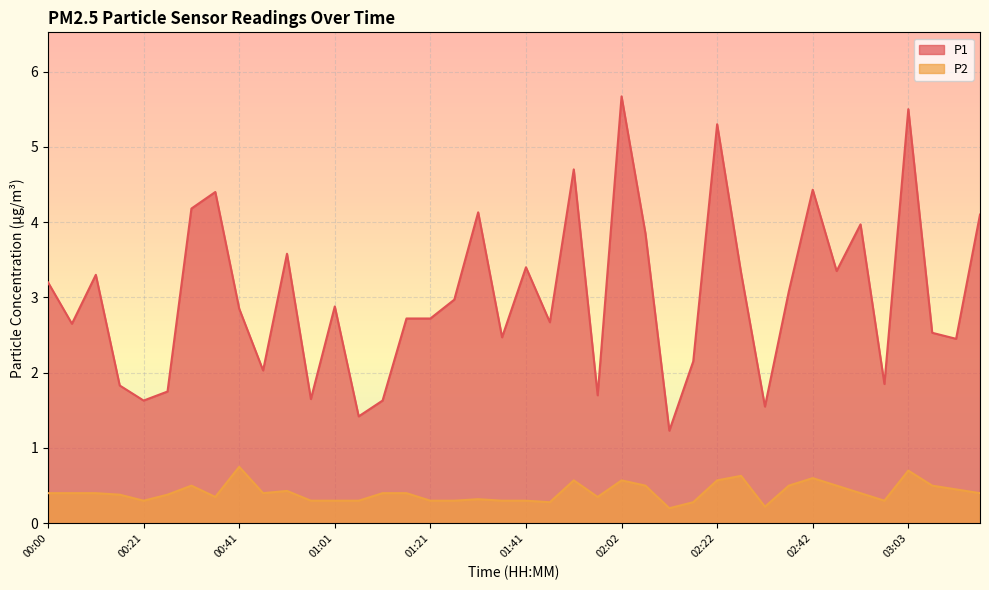

List the series in order of their peak value, lowest first.

P2, P1